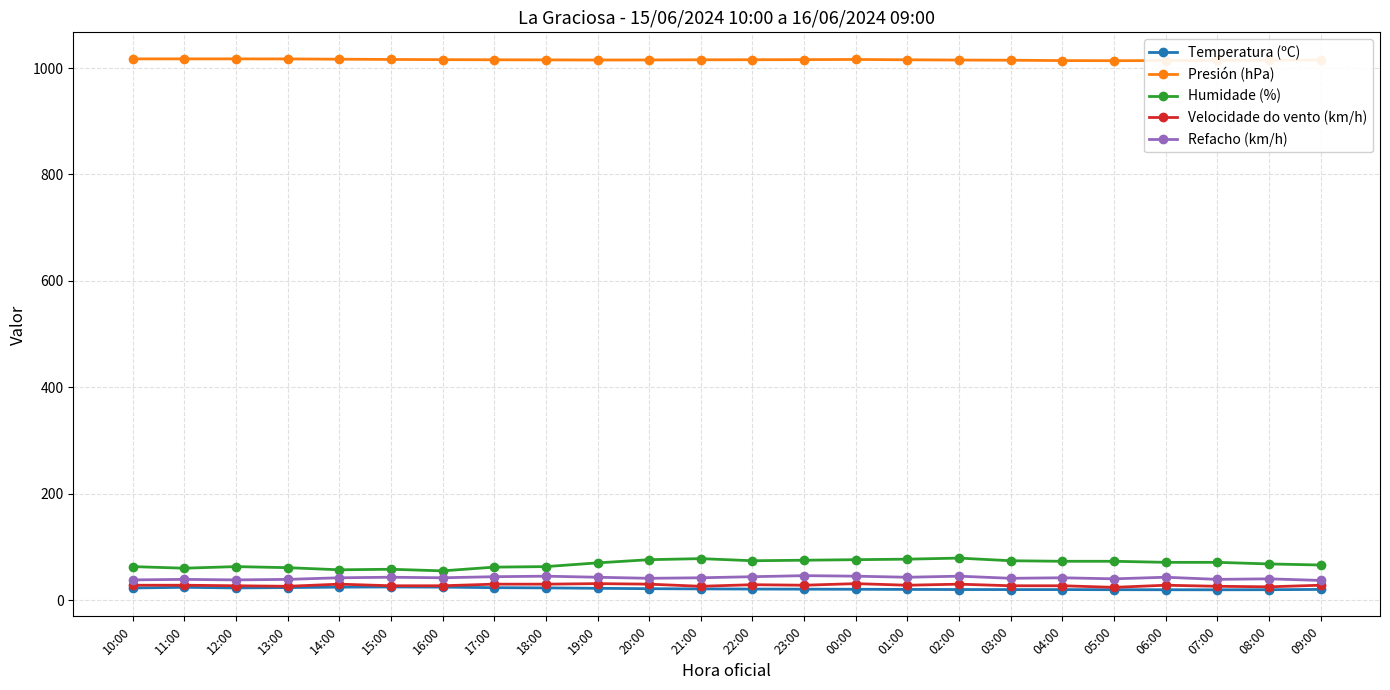

What is the value of the Humidade (%) point at the 14th from the left?

75.0